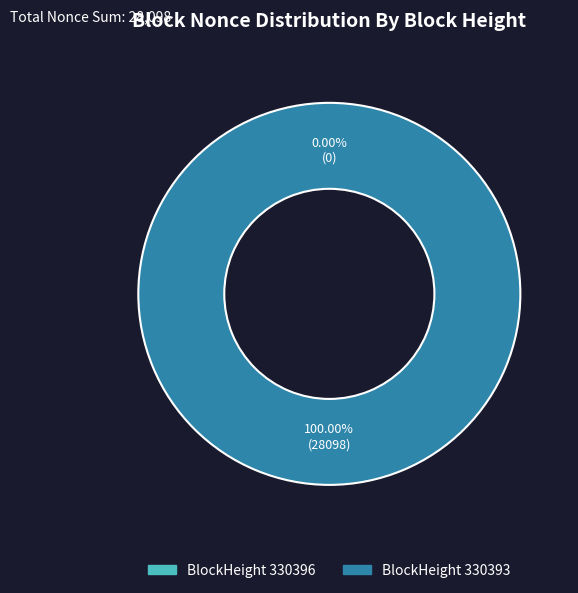

Does 330396 account for over 50% of the chart?

No